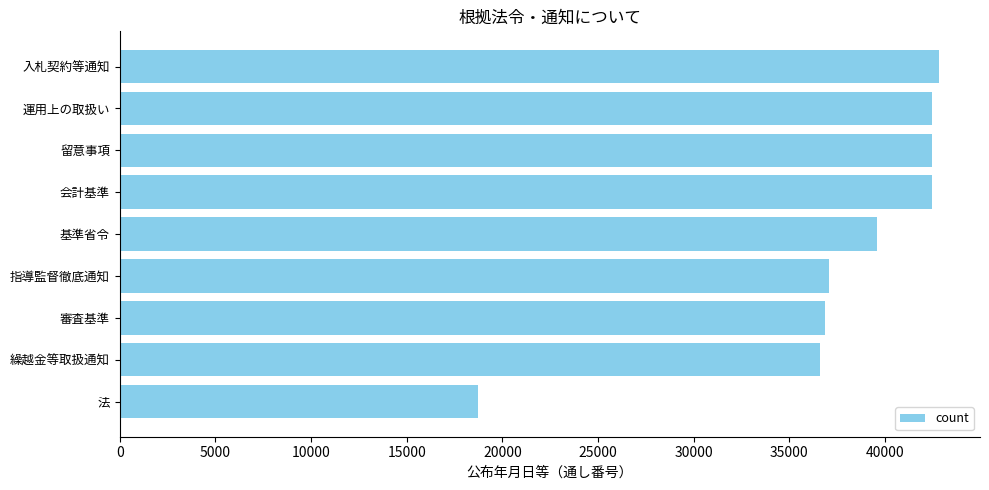

How many values are below 39577?

4